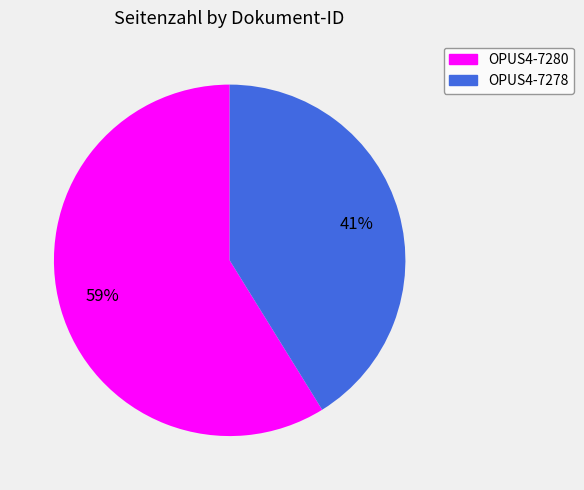

To the nearest percent, what is the combined percentage of OPUS4-7278 and OPUS4-7280?

100%